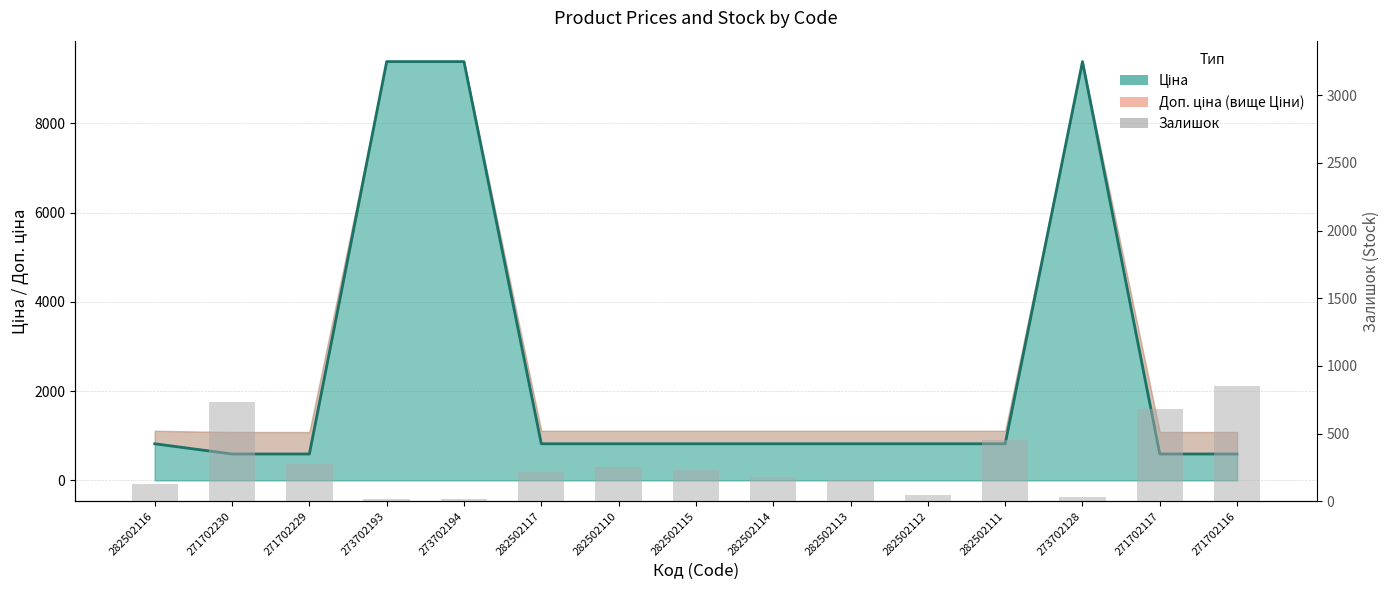

Rank the categories by value from highest to lowest.

271702116, 271702230, 271702117, 282502111, 271702229, 282502110, 282502115, 282502117, 282502114, 282502113, 282502116, 282502112, 273702128, 273702194, 273702193